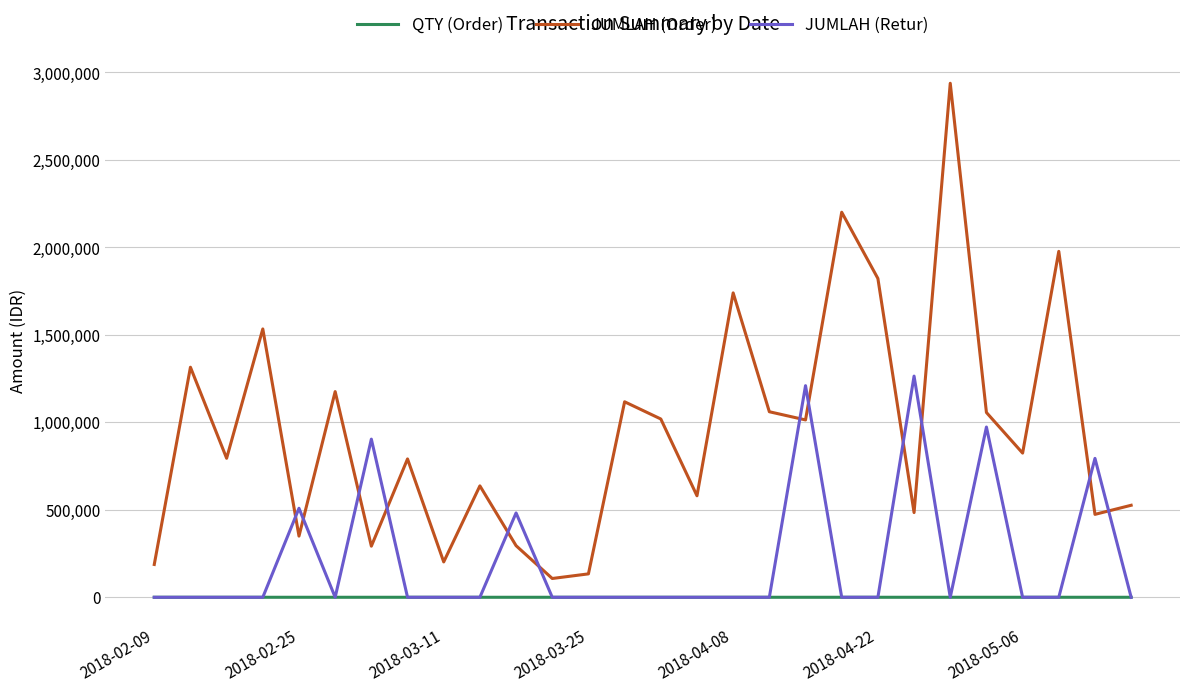

How many lines are shown in the chart?

3